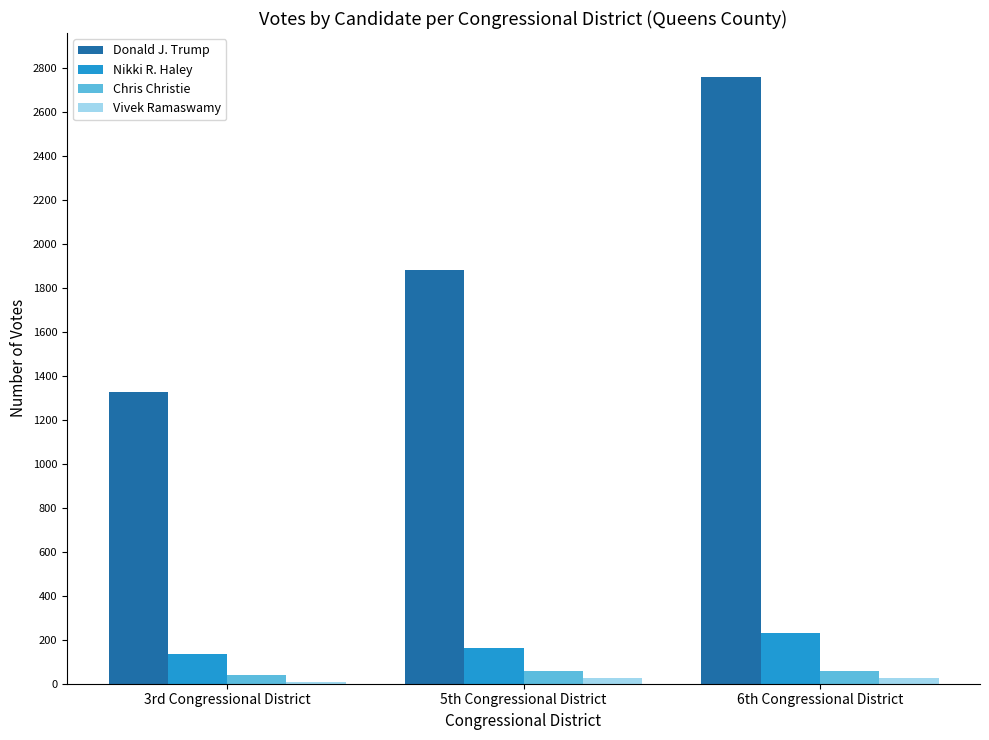

Which series changed the most between 3rd Congressional District and 6th Congressional District?

Donald J. Trump